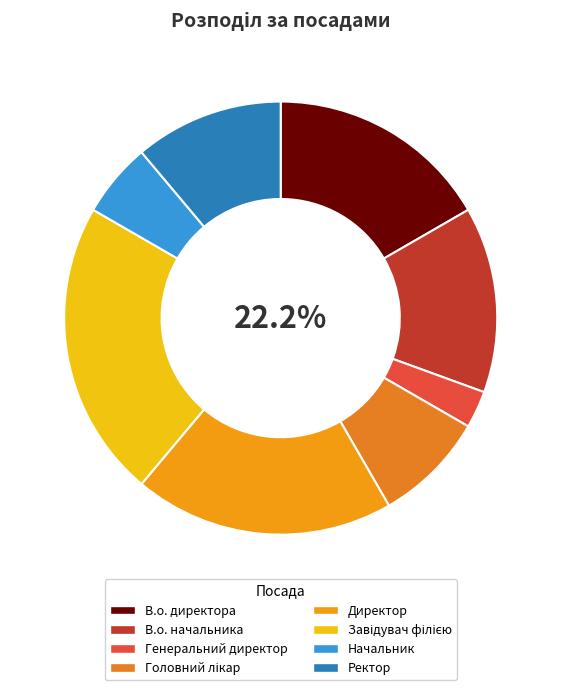

Between Начальник and В.о. директора, which is larger?

В.о. директора